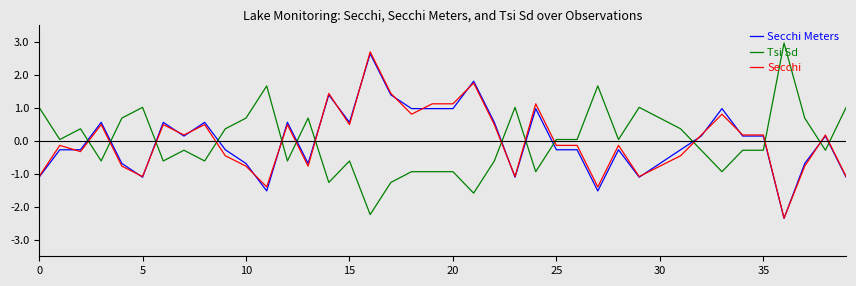

What is the greatest value displayed?

3.0